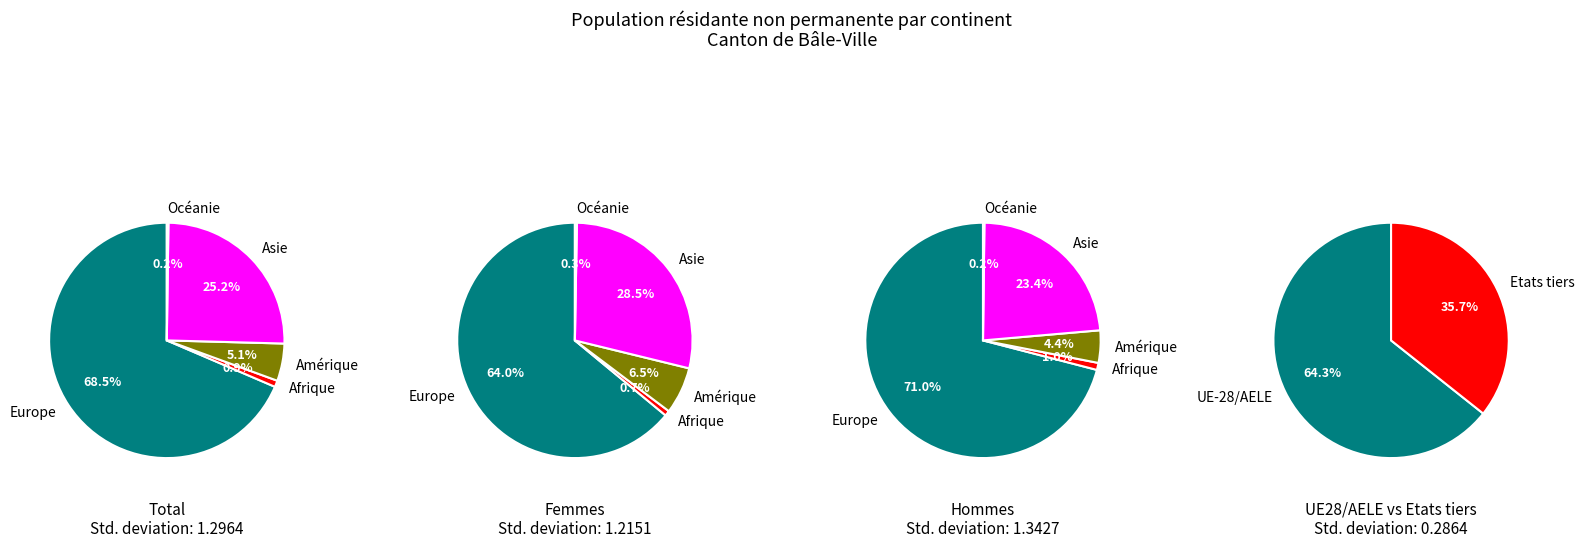

To the nearest percent, what is the difference between the Europe and Afrique slice percentages?

68%